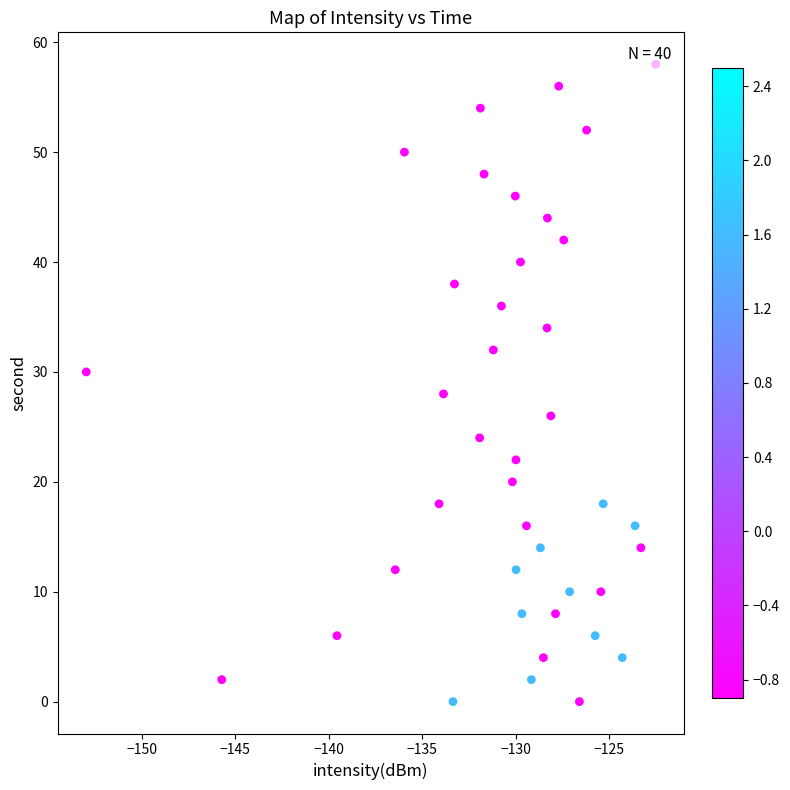

What is the range of Y values (max minus min)?

58